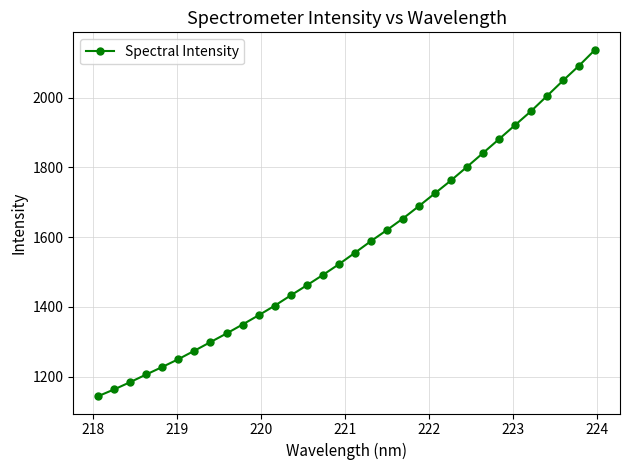

How many series are shown in this chart?

1